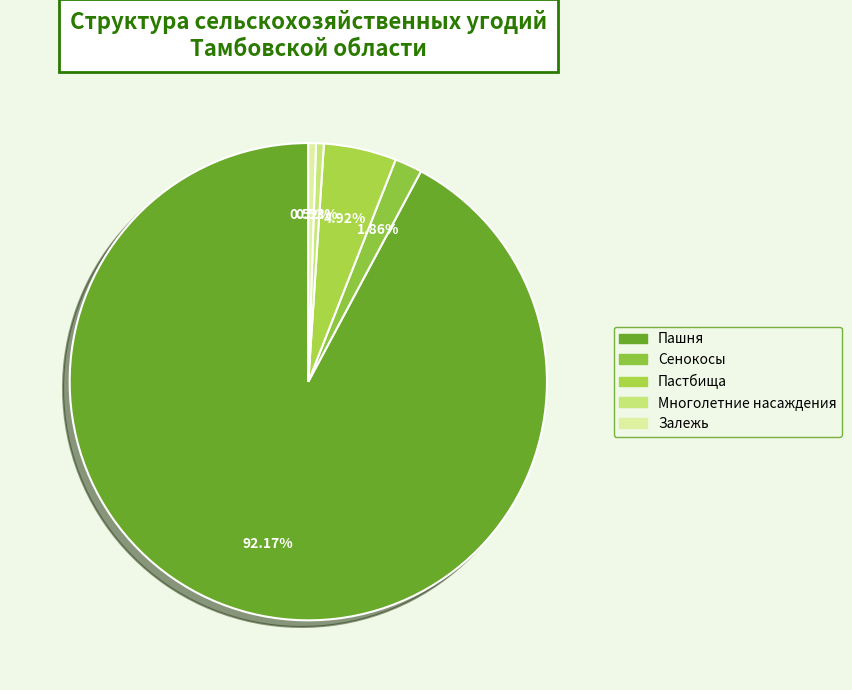

Does Пастбища account for over 50% of the chart?

No